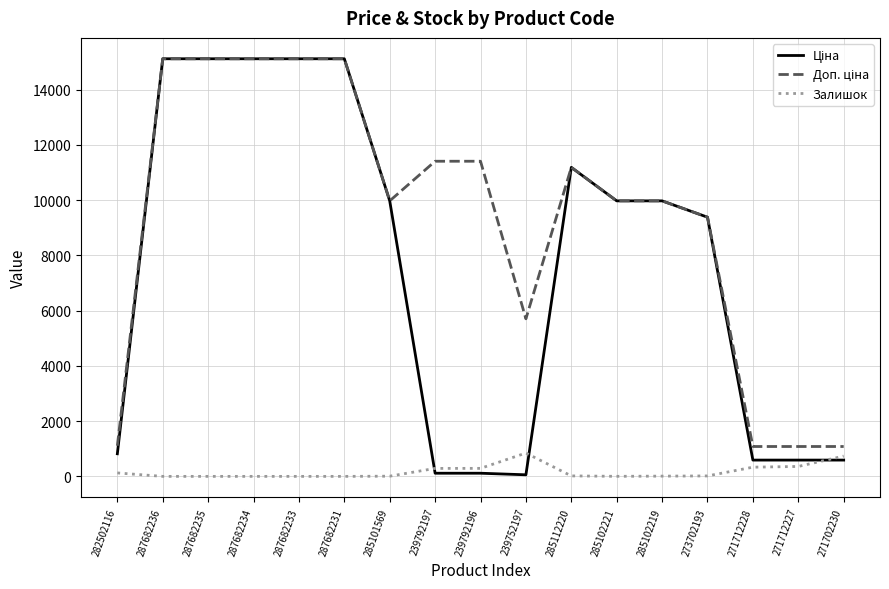

What is the total value across all series at 271702230?

2406.6